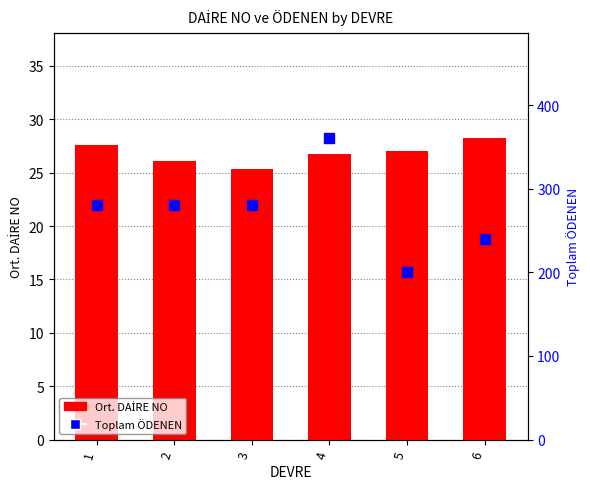

Rank the series at 5 from highest to lowest value.

Toplam ÖDENEN, Ort. DAİRE NO